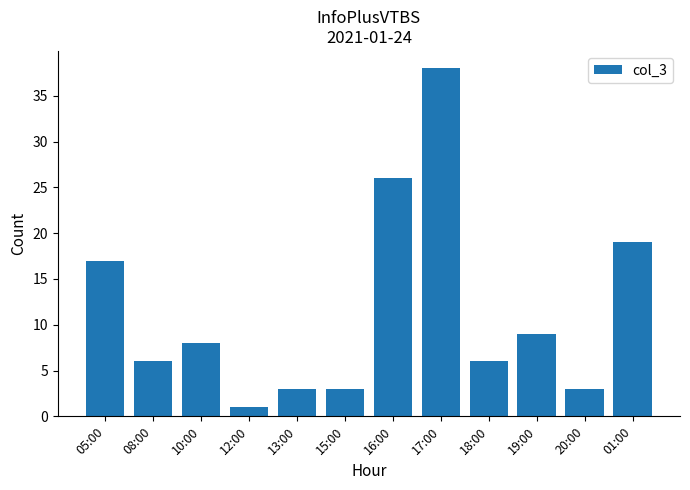

True or false: the data shows 1 at 20:00.

False